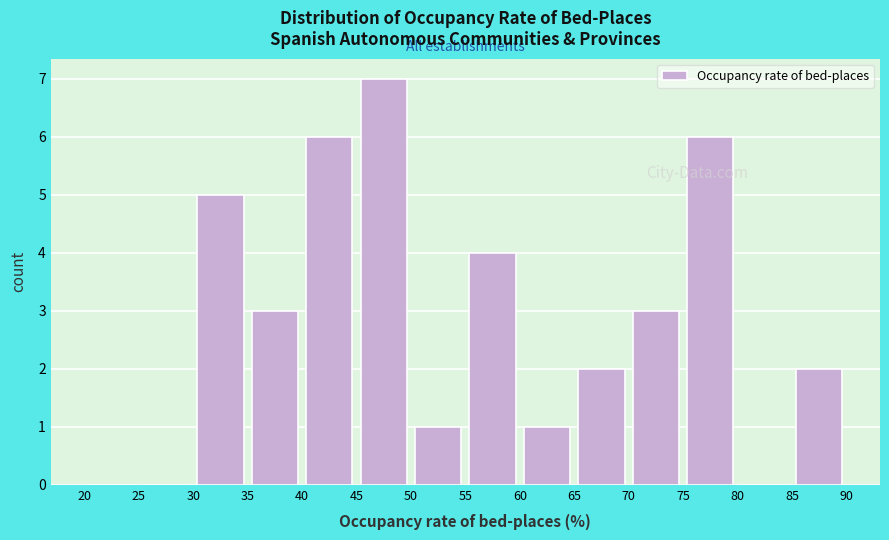

What is the height of the bar covering 75 to 80 on the x-axis? The values are not printed on the chart, so give them approximately, as read against the axis.

6